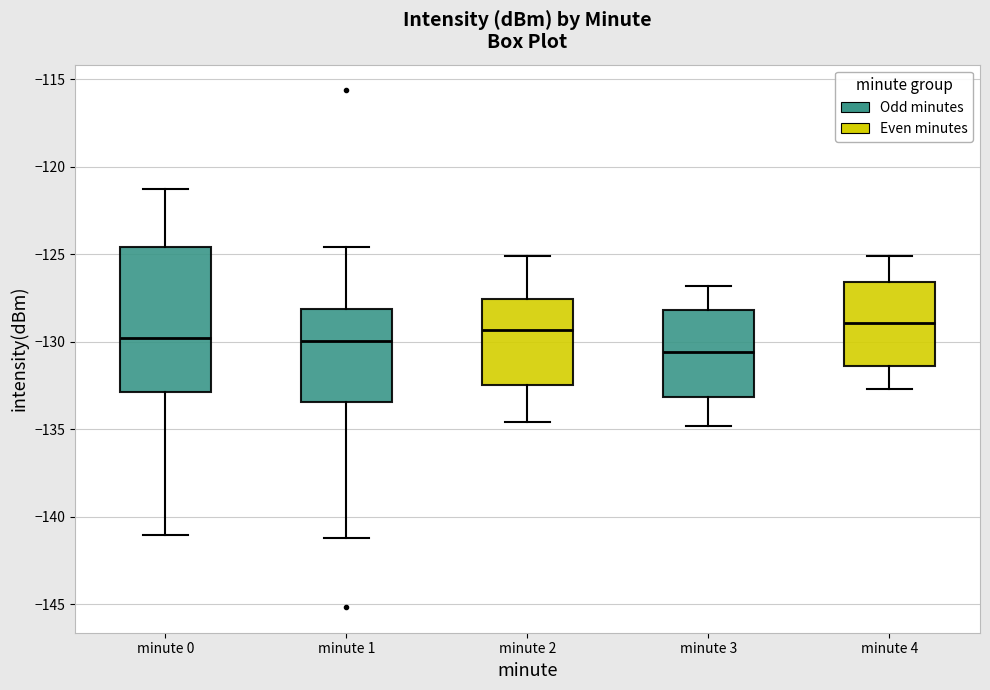

Reading left to right, transcribe this box plot: for each box, give where its median line is, the range the box spans, and where its two whiskers end, as read against the y-axis. The values are not printed on the chart, so give them approximately, as read against the axis.

minute 0: median -130.0, box -133.0 to -124.5, whiskers -141.0 to -121.5
minute 1: median -130.0, box -133.5 to -128.0, whiskers -141.0 to -124.5
minute 2: median -129.5, box -132.5 to -127.5, whiskers -134.5 to -125.0
minute 3: median -130.5, box -133.0 to -128.0, whiskers -135.0 to -127.0
minute 4: median -129.0, box -131.5 to -126.5, whiskers -132.5 to -125.0